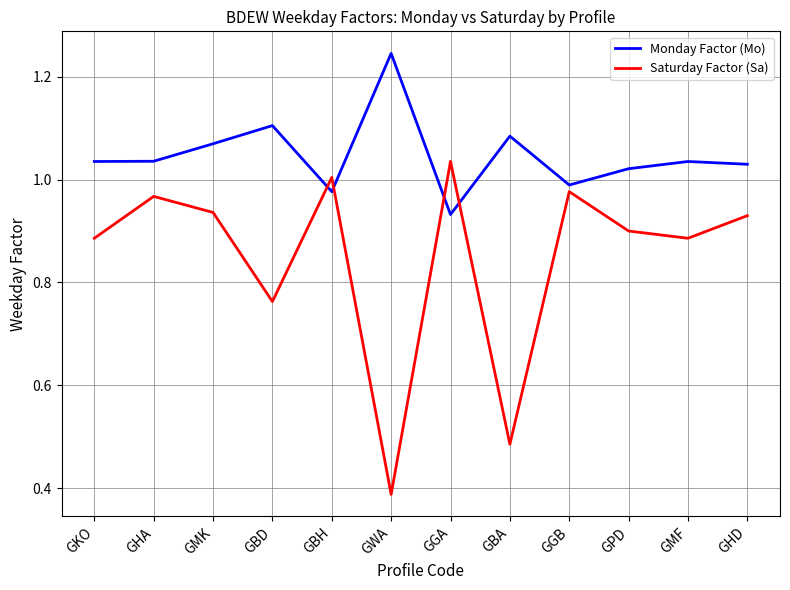

What position from the right is GGB?

4